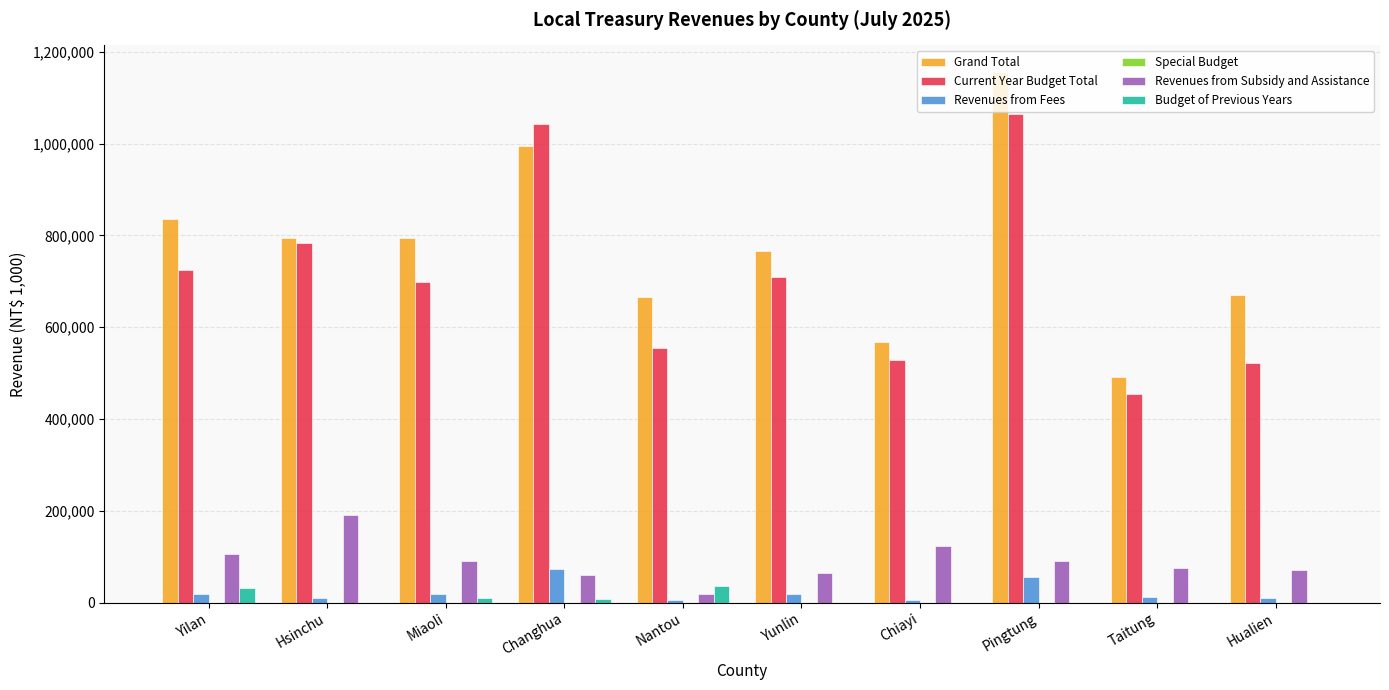

How many distinct data groups are displayed?

5